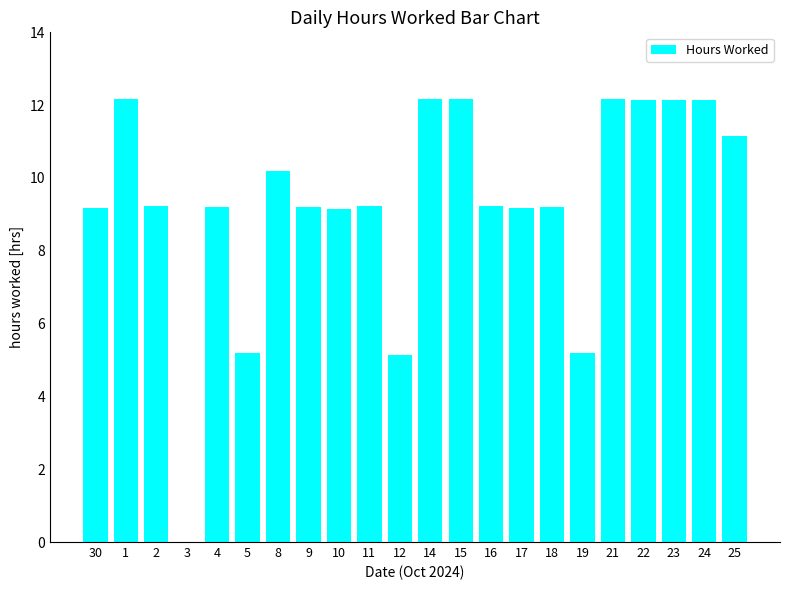

What is the greatest value displayed?

12.2